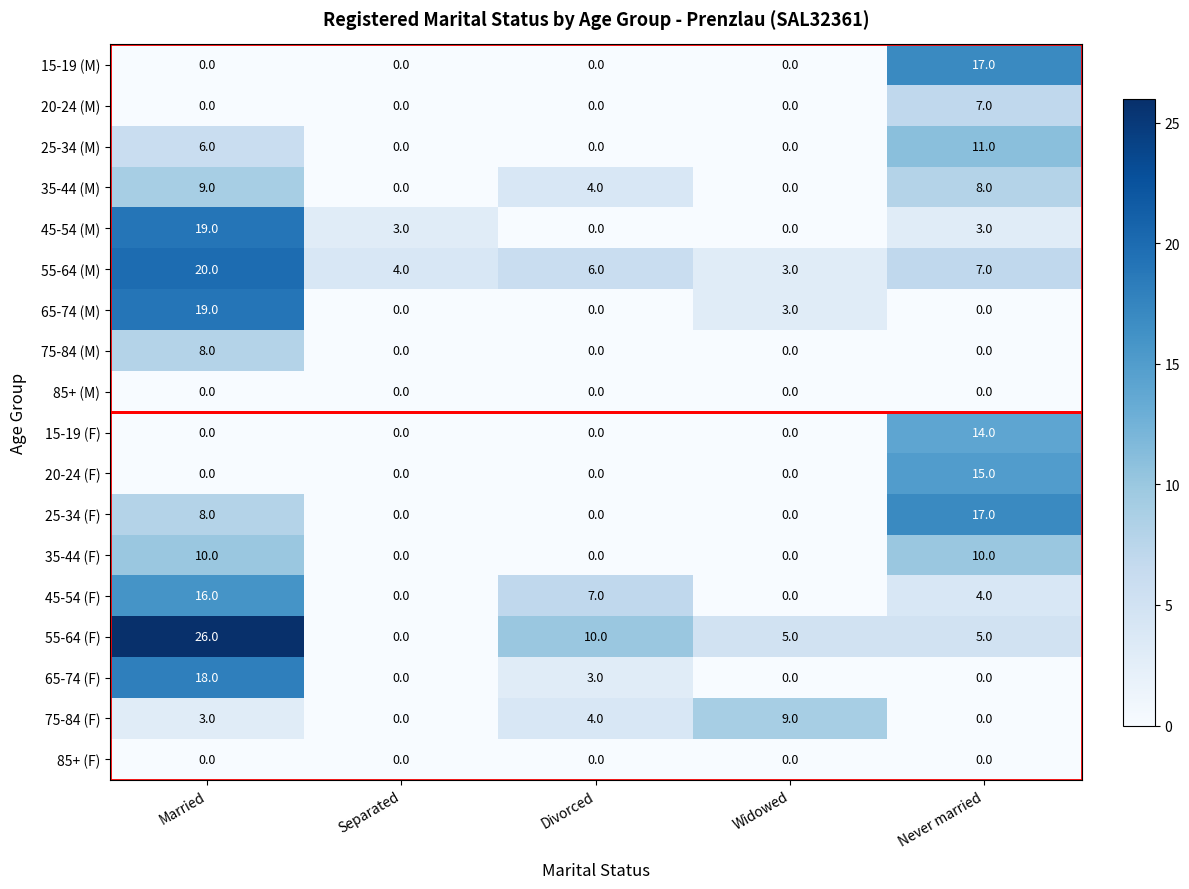

What is the sum of all 55-64 (M) values?

40